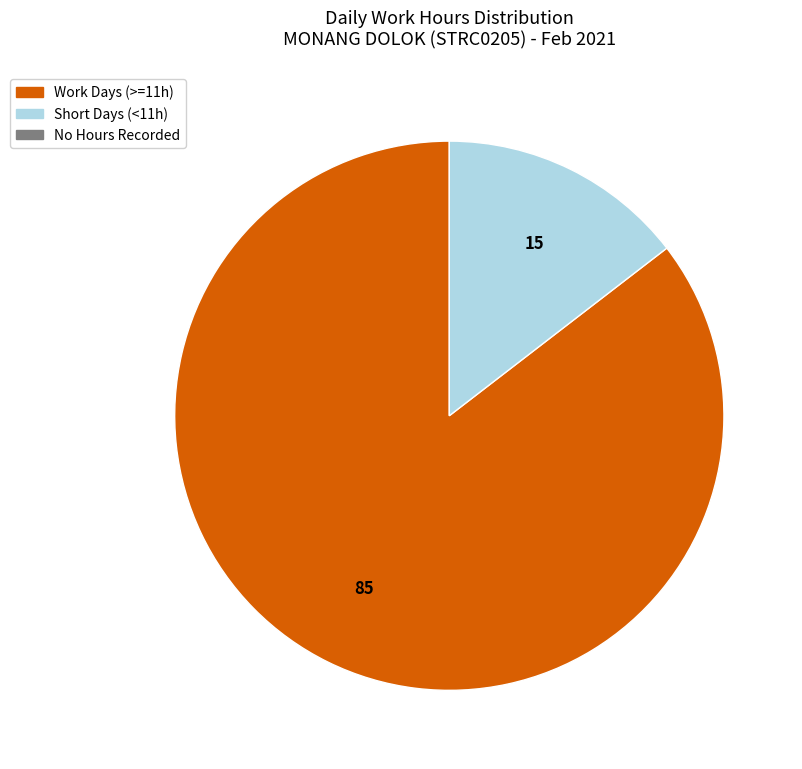

Is there a majority slice in this chart?

Yes